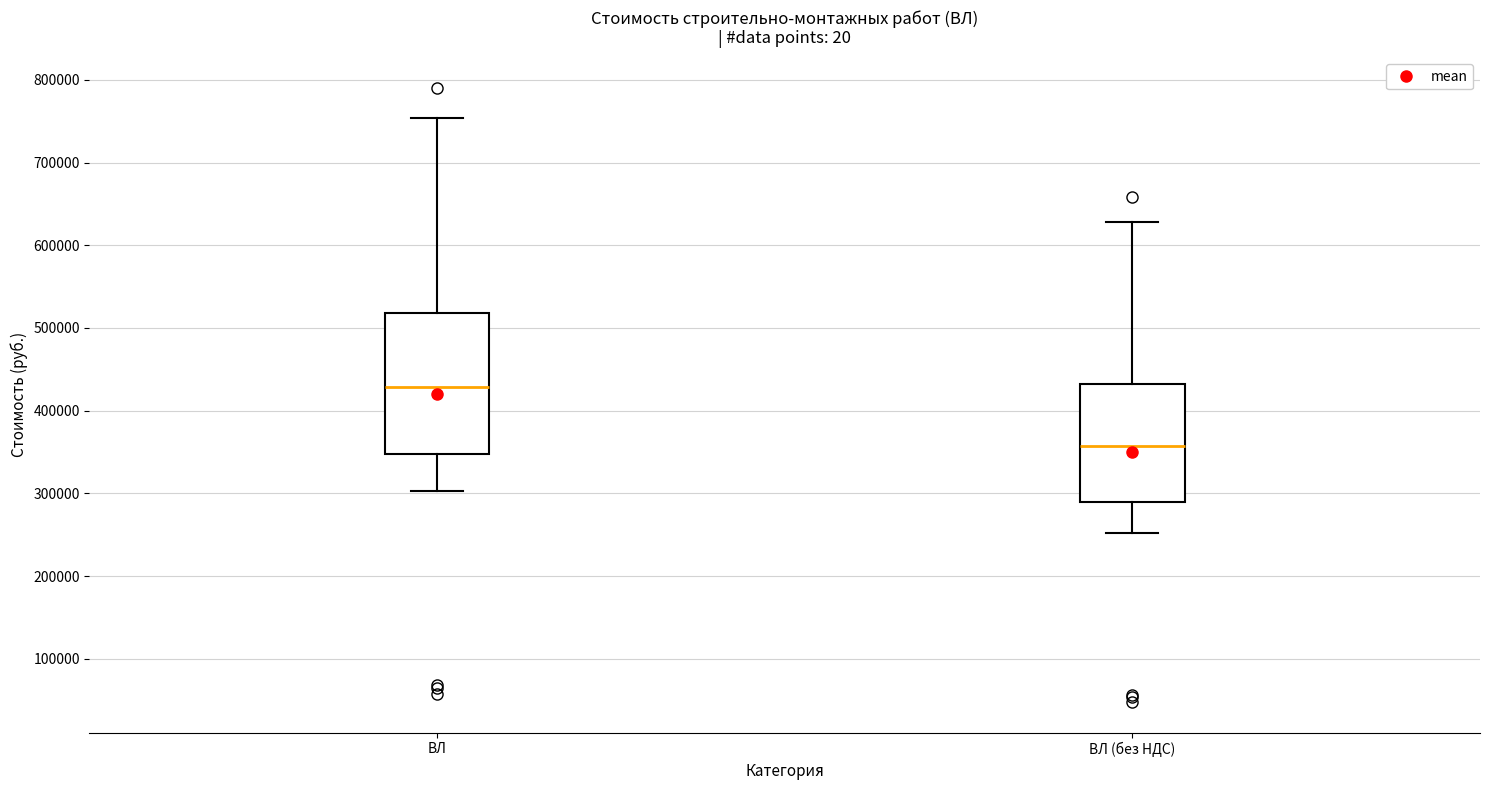

Which box's median line is the lowest?

ВЛ (без НДС)